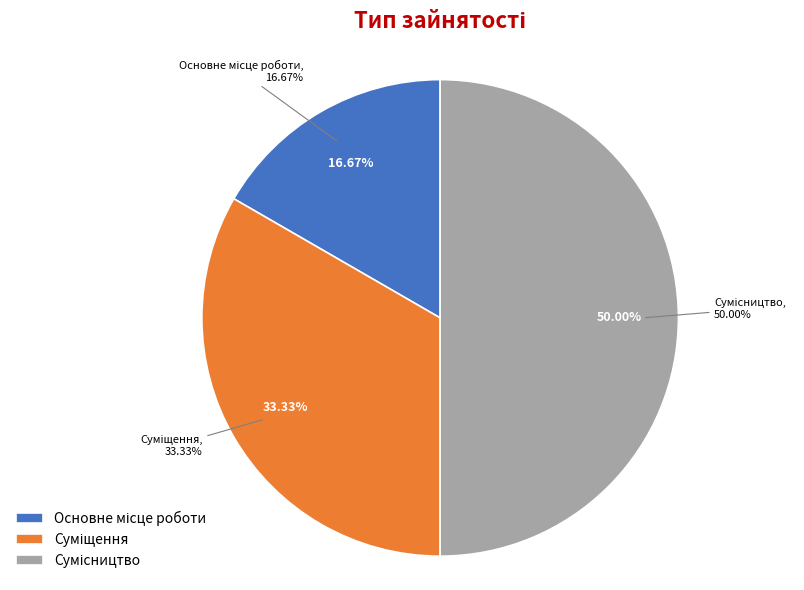

To the nearest percent, what portion does Сумісництво represent?

50%